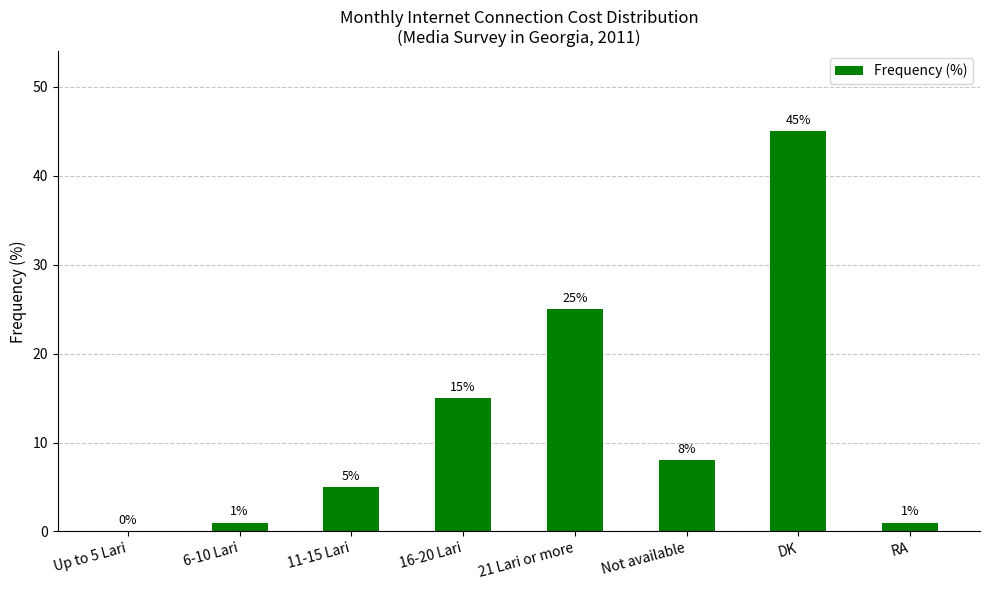

What is the maximum value shown in the chart?

45